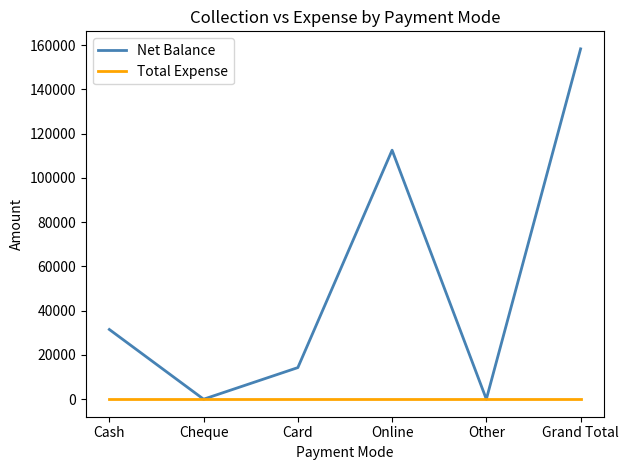

At which category is the sum across all series the highest?

Grand Total